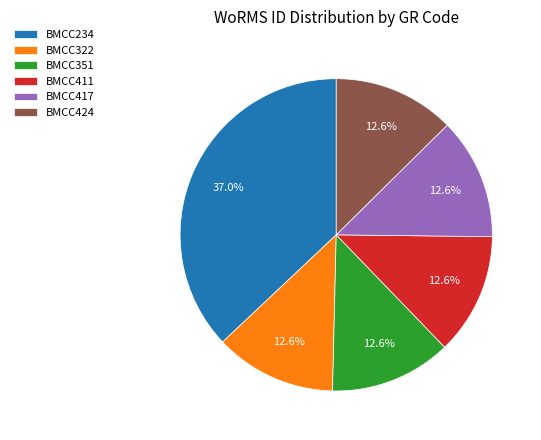

Is there any slice that represents more than half of the pie?

No